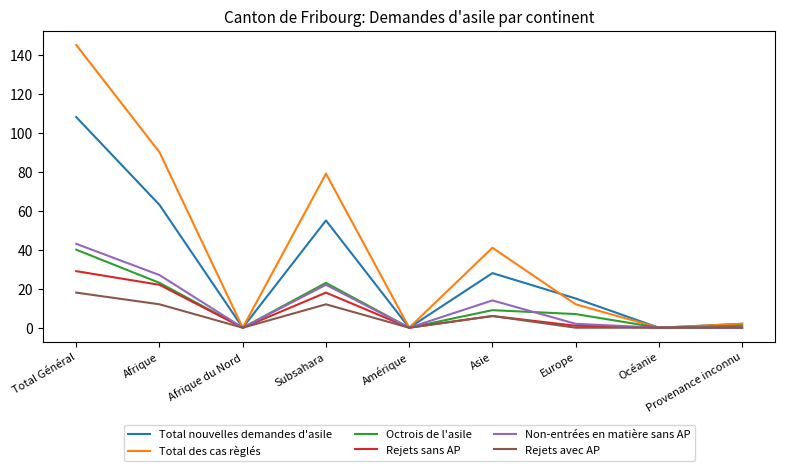

What is the spread (max minus min) of values at Subsahara?

67